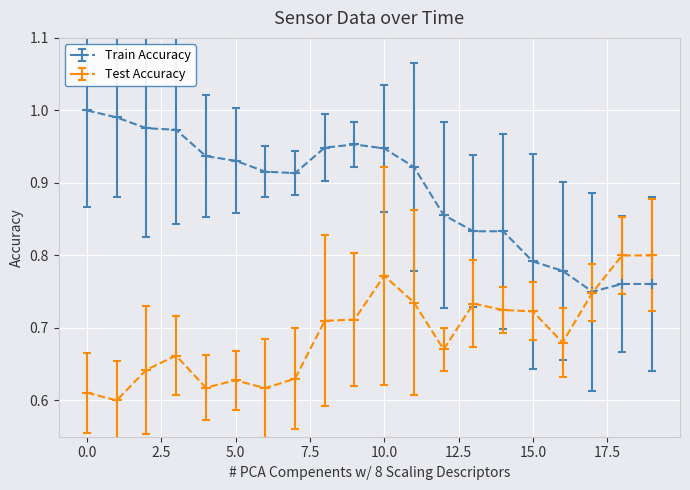

Rank the series by their maximum value, from lowest to highest.

Test Accuracy, Train Accuracy